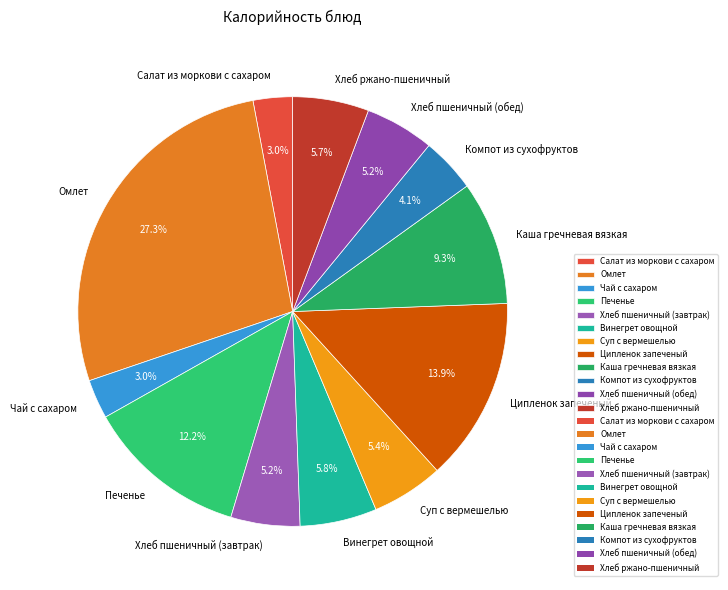

To the nearest percent, what is the difference between the largest and smallest slice percentages?

24%